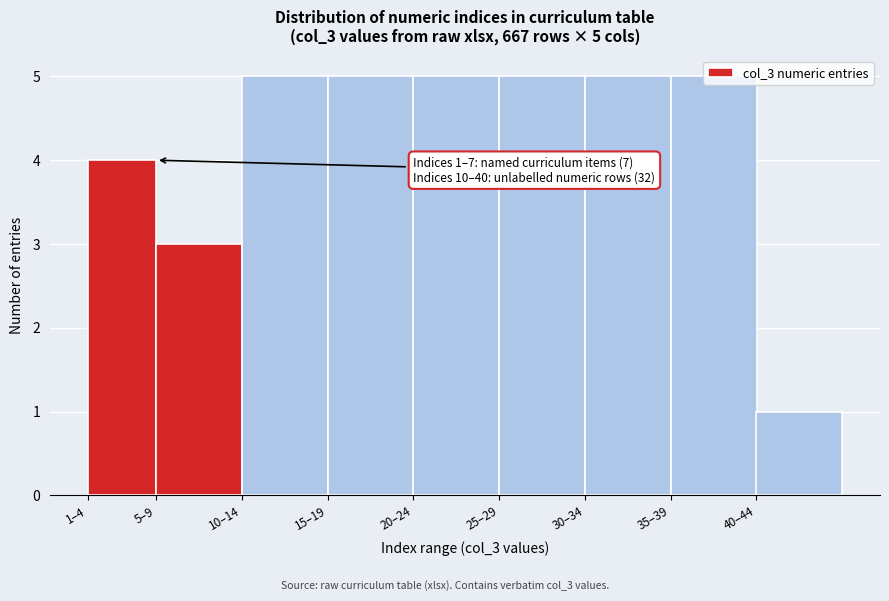

Is it true that the value at 30–34 is 7?

False